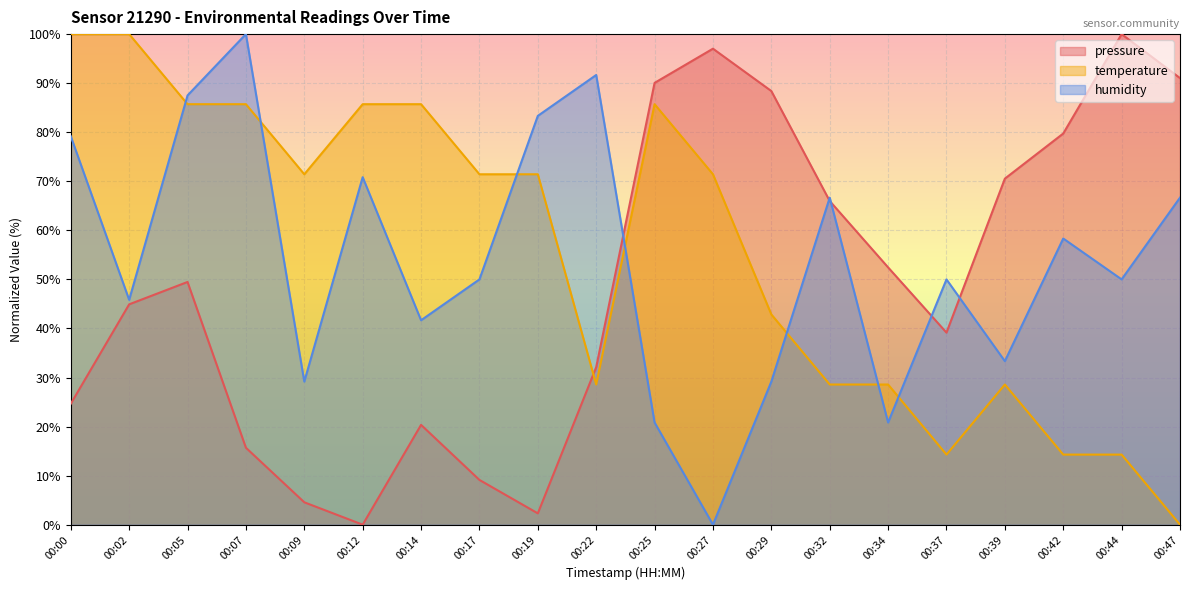

Where do humidity and pressure first cross each other?

00:22 and 00:25